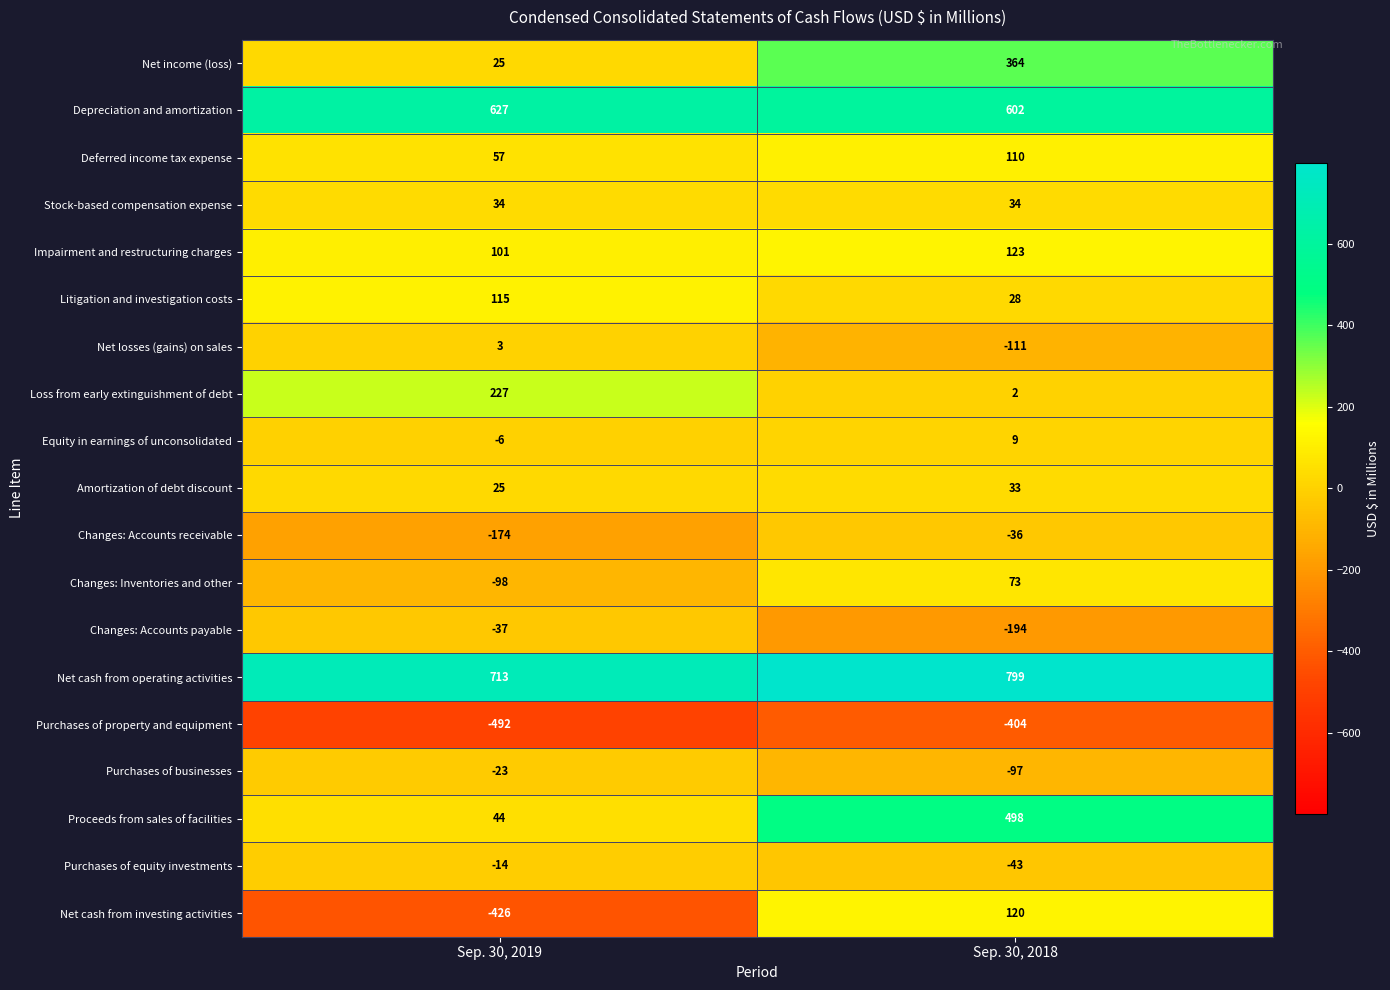

What is the total value across all series at Sep. 30, 2018?

1910